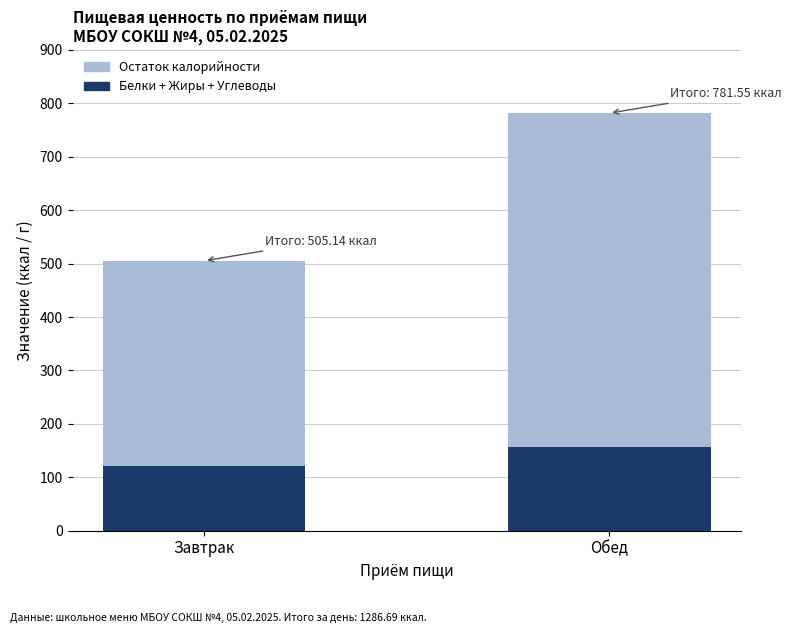

Does the chart contain any negative values?

No